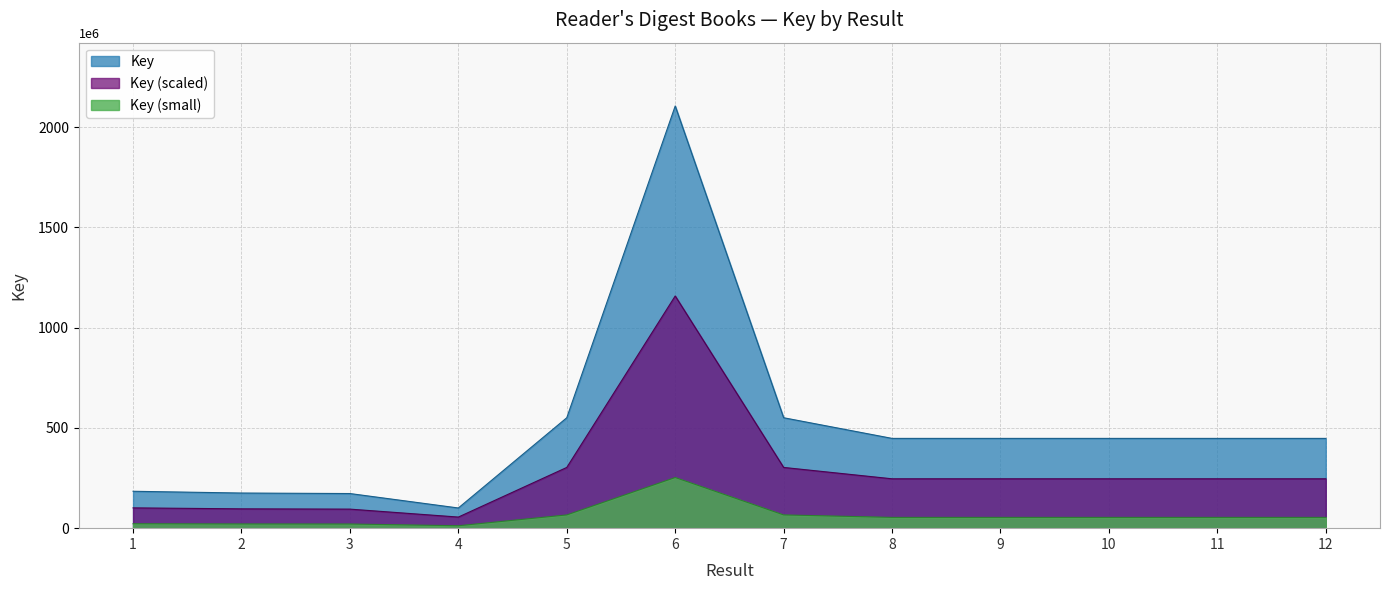

Where is the first local minimum?

4